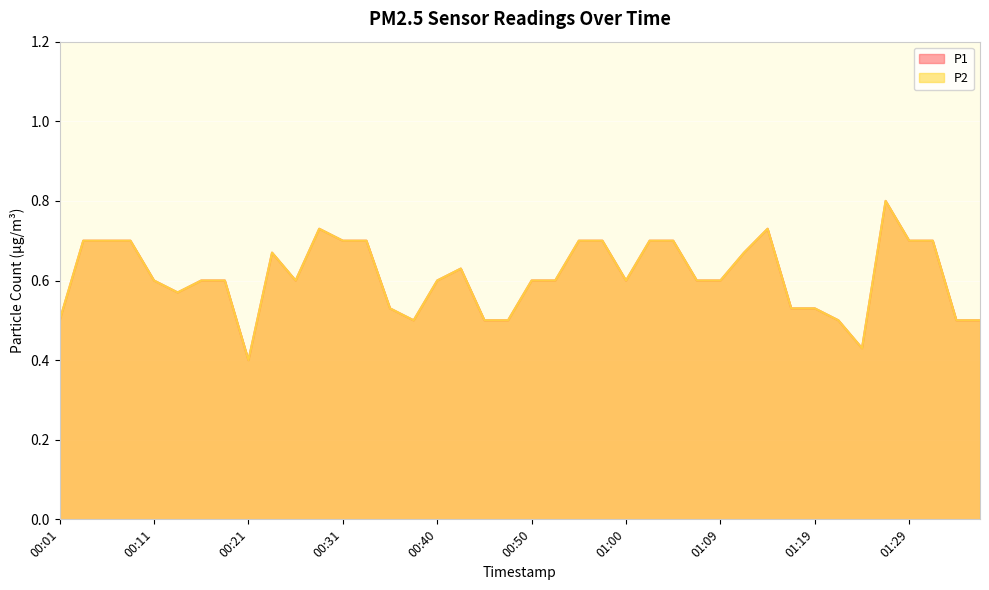

At 00:57, list the series in order from smallest to largest.

P1, P2